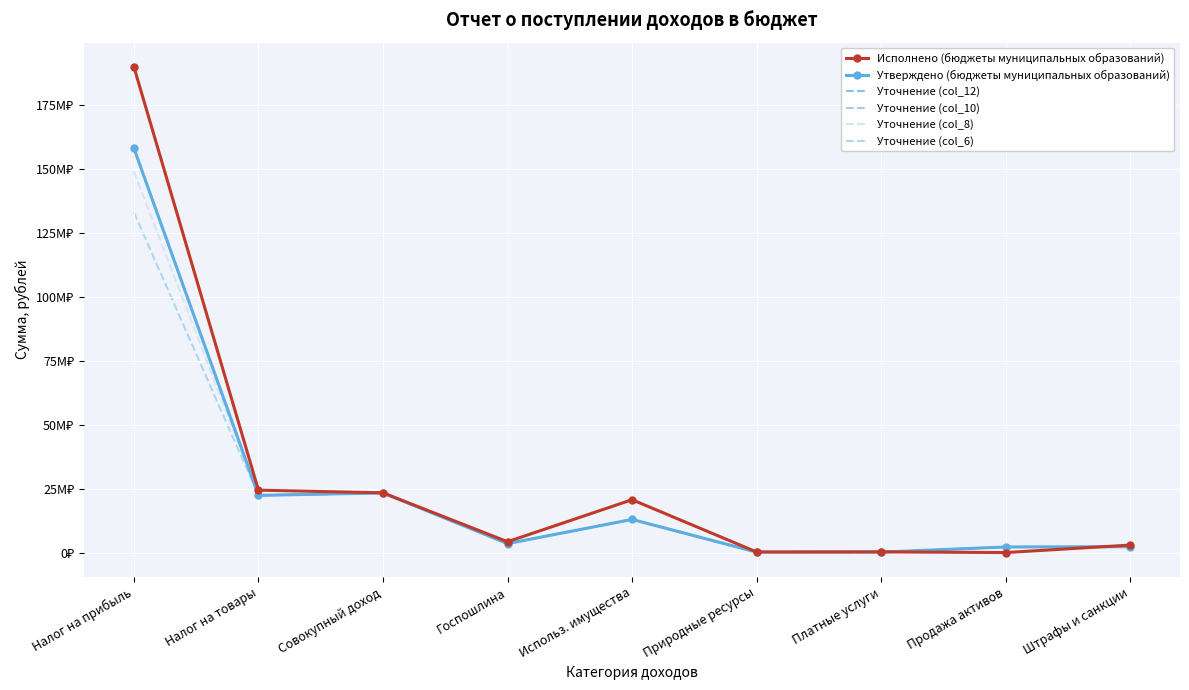

What is the smallest value displayed?

226290.1